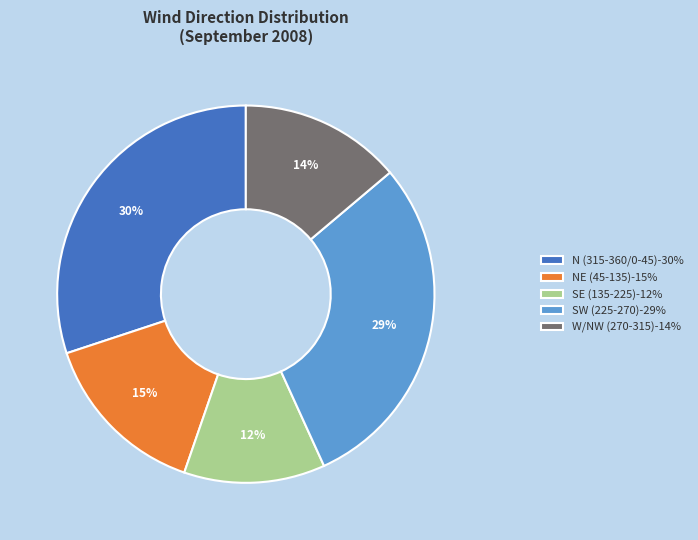

How many segments does this pie chart have?

5